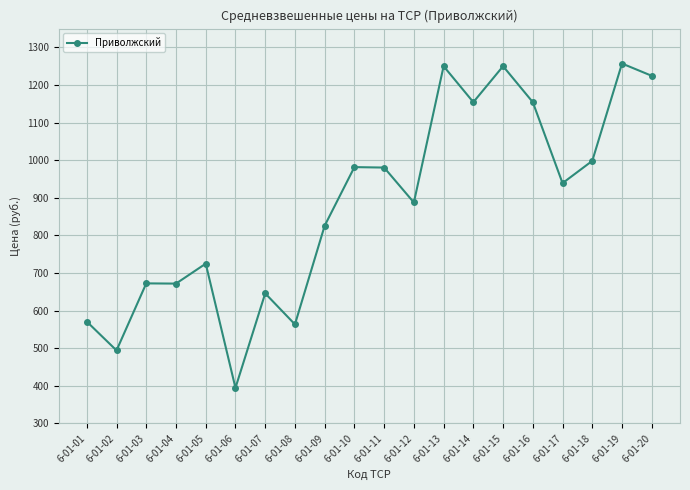

Which category has the lowest value across all series?

6-01-06